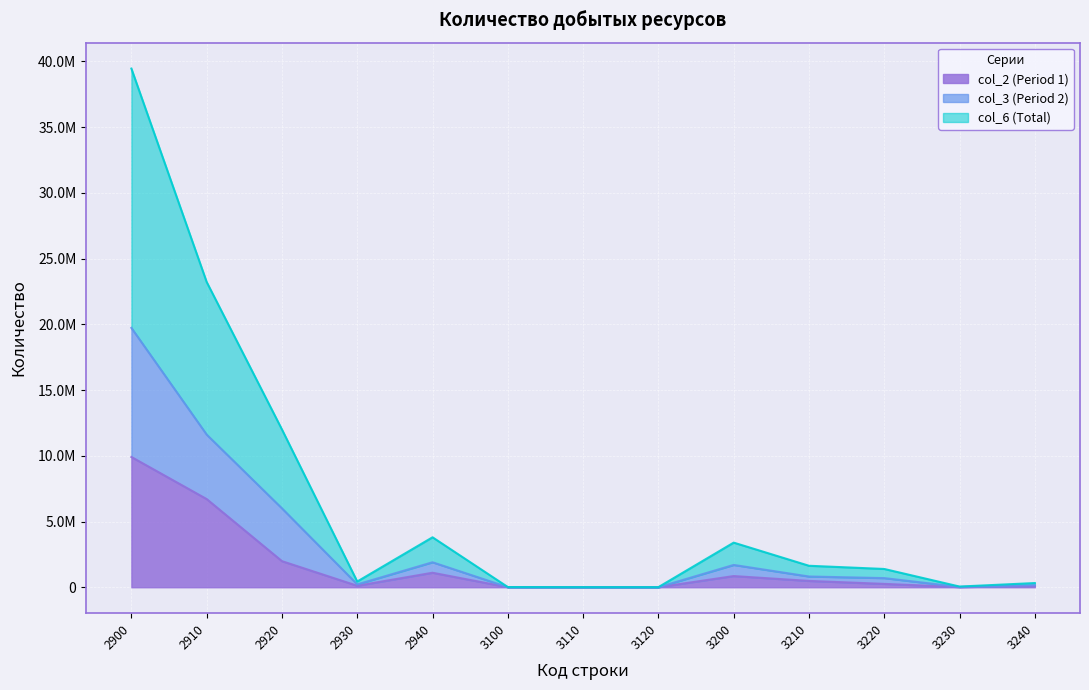

Reading left to right, extract all data points from this chart.

col_2 (Period 1): 2900=9908929	2910=6707931	2920=1984736	2930=112755	2940=1103507	3100=4980	3110=2532	3120=2448	3200=850606	3210=482019	3220=255016	3230=13306	3240=100265
col_3 (Period 2): 2900=19727690	2910=11610573	2920=6000069	2930=217344	2940=1899704	3100=7585	3110=3789	3120=3796	3200=1697024	3210=816791	3220=694866	3230=25944	3240=159423
col_6 (Total): 2900=39455380	2910=23221146	2920=12000138	2930=434688	2940=3799408	3100=15170	3110=7578	3120=7592	3200=3394048	3210=1633582	3220=1389732	3230=51888	3240=318846